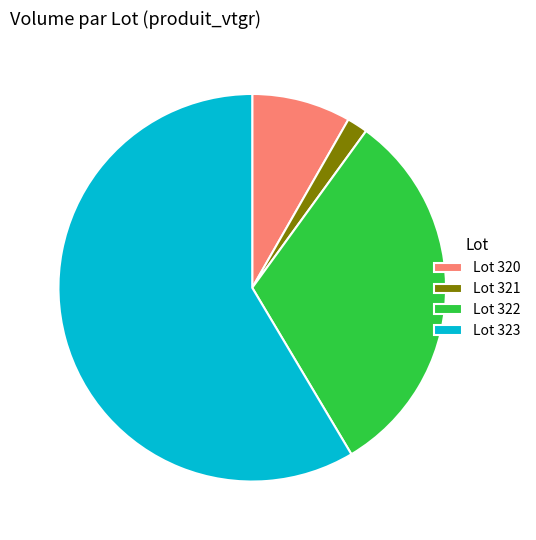

Which slice is the largest?

Lot 323